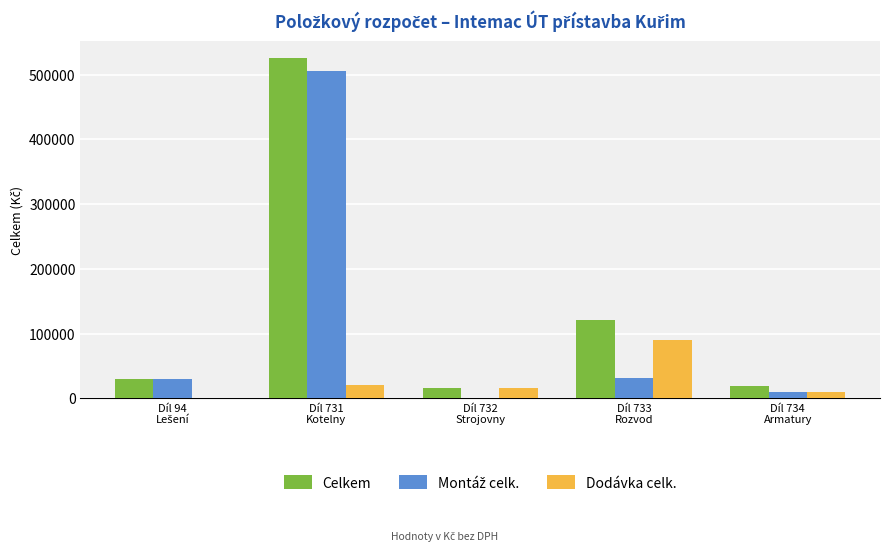

What is the sum of all Dodávka celk. values?

135750.1